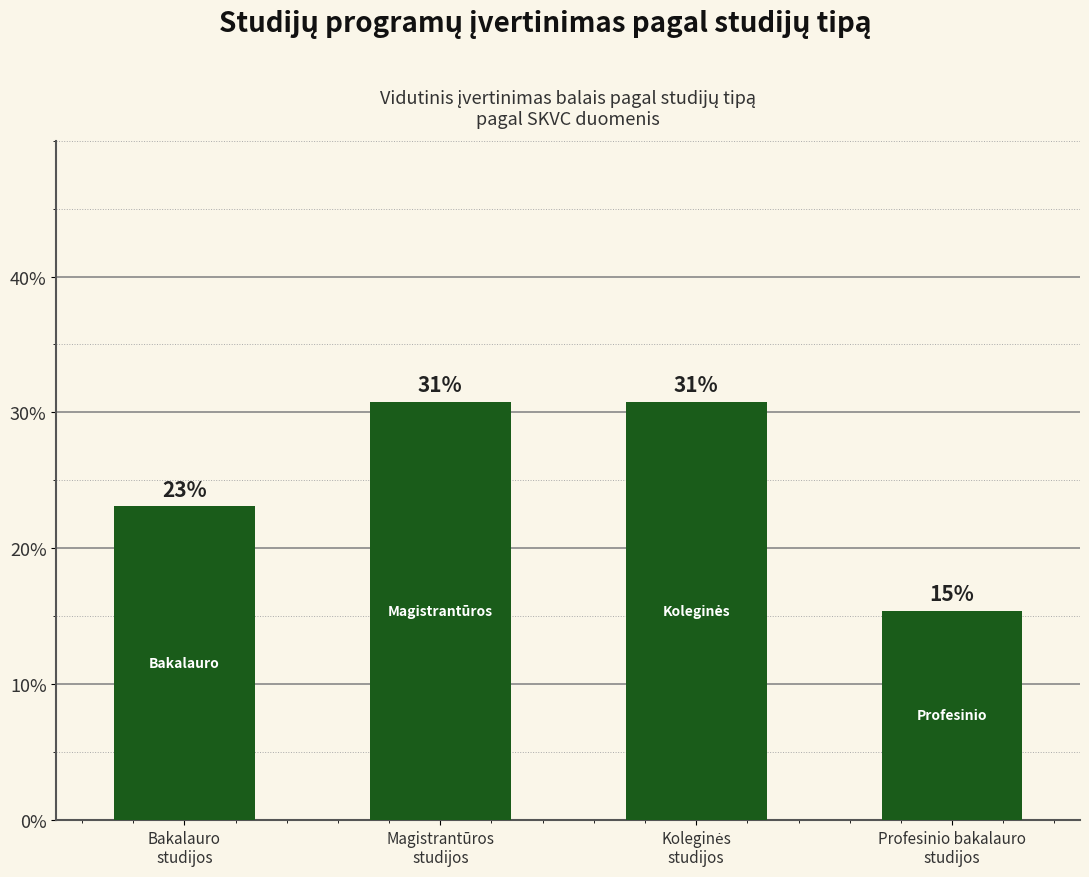

The value at Koleginės
studijos is 21.3. True or false?

False